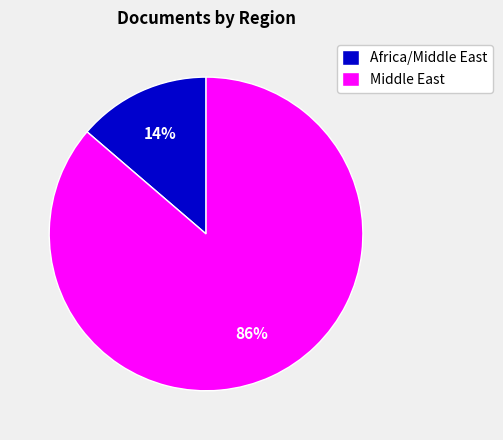

The Middle East slice represents 75% of the pie. True or false?

False